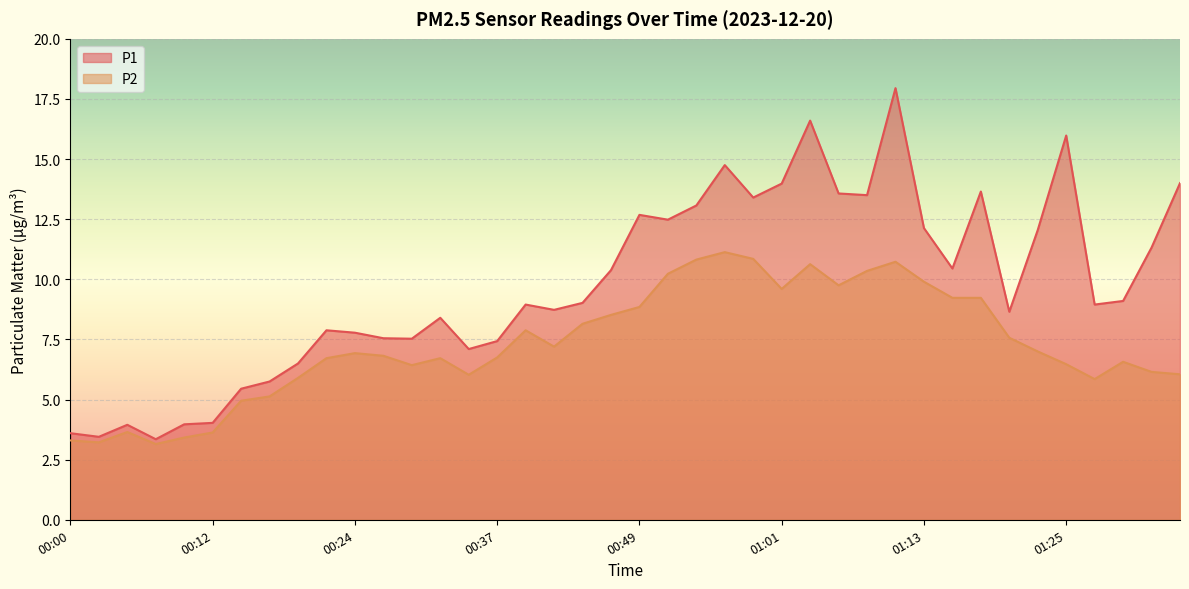

Reading left to right, what are all the values shown in this chart?

P1: 00:00=3.6	00:02=3.5	00:05=4.0	00:07=3.4	00:10=4.0	00:12=4.0	00:15=5.5	00:17=5.8	00:20=6.5	00:22=7.9	00:24=7.8	00:27=7.5	00:29=7.5	00:32=8.4	00:34=7.1	00:37=7.4	00:39=8.9	00:41=8.7	00:44=9.0	00:46=10.4	00:49=12.7	00:51=12.5	00:54=13.1	00:56=14.8	00:58=13.4	01:01=14.0	01:03=16.6	01:06=13.6	01:08=13.5	01:11=17.9	01:13=12.1	01:15=10.4	01:18=13.7	01:20=8.7	01:23=12.1	01:25=16.0	01:28=8.9	01:30=9.1	01:32=11.3	01:35=14.0
P2: 00:00=3.3	00:02=3.2	00:05=3.6	00:07=3.1	00:10=3.4	00:12=3.6	00:15=5.0	00:17=5.1	00:20=5.9	00:22=6.7	00:24=6.9	00:27=6.8	00:29=6.4	00:32=6.7	00:34=6.0	00:37=6.8	00:39=7.9	00:41=7.2	00:44=8.2	00:46=8.5	00:49=8.8	00:51=10.2	00:54=10.8	00:56=11.1	00:58=10.8	01:01=9.6	01:03=10.6	01:06=9.8	01:08=10.3	01:11=10.7	01:13=9.9	01:15=9.2	01:18=9.2	01:20=7.6	01:23=7.0	01:25=6.5	01:28=5.8	01:30=6.6	01:32=6.2	01:35=6.0